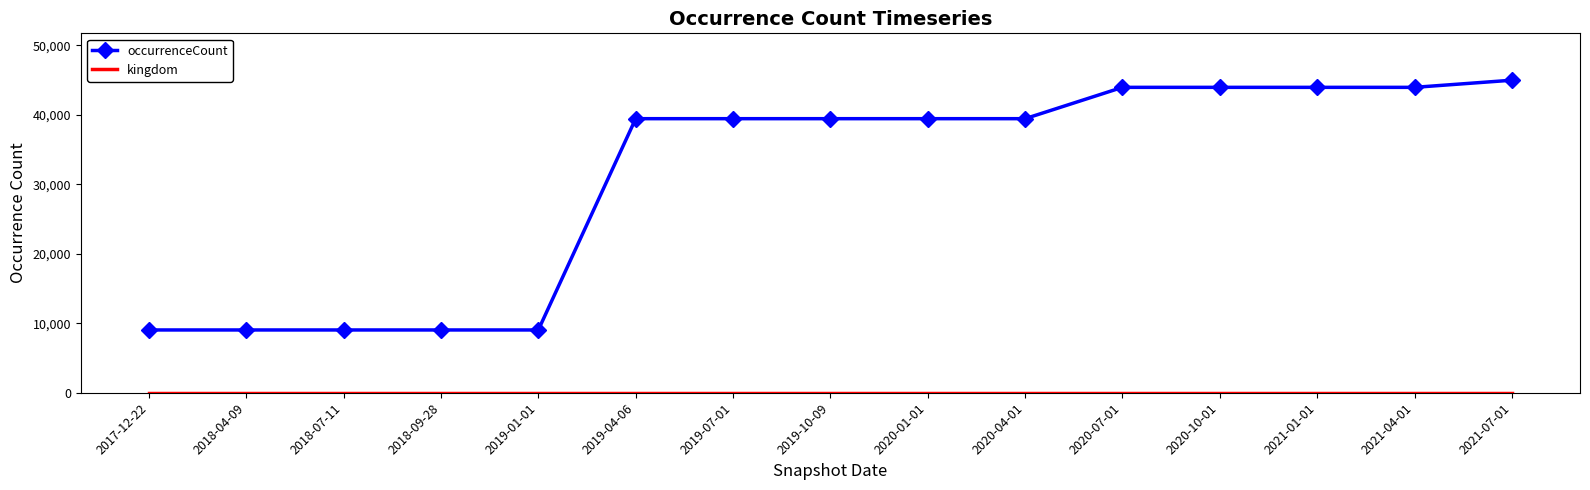

What is the minimum value for occurrenceCount?

9034